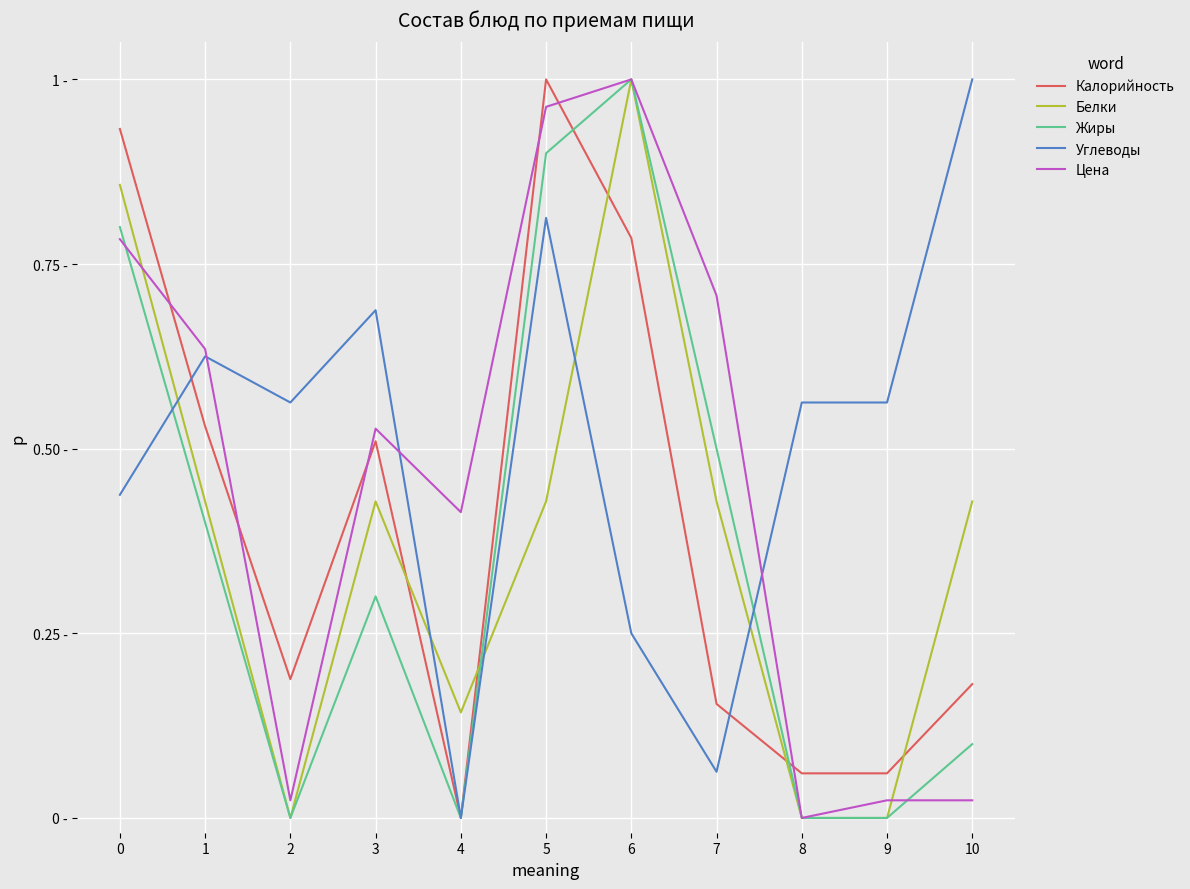

How many interior local peaks does the Белки series have?

2